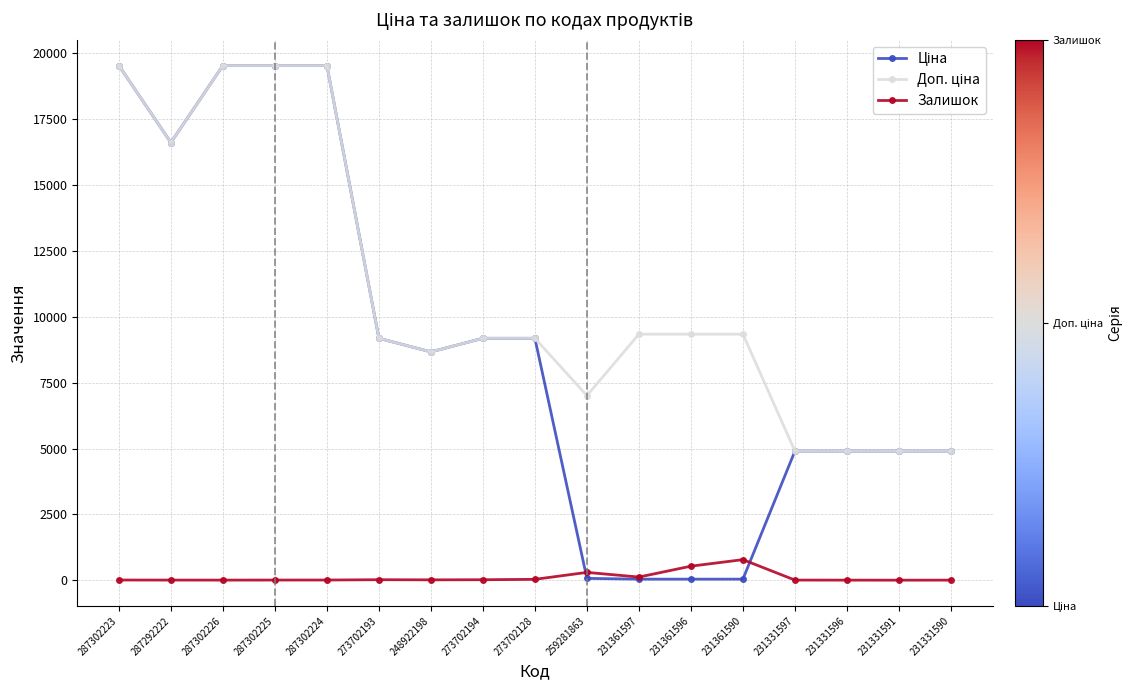

At how many categories does at least one series exceed 8300?

12